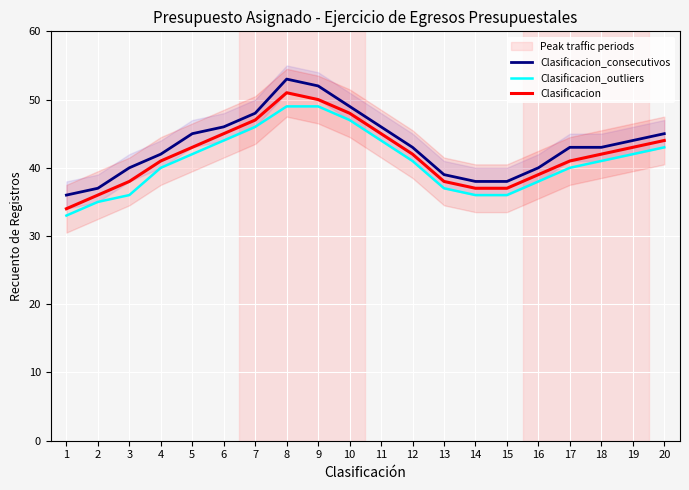

True or false: Clasificacion has more than 0 points higher than both neighbors.

True